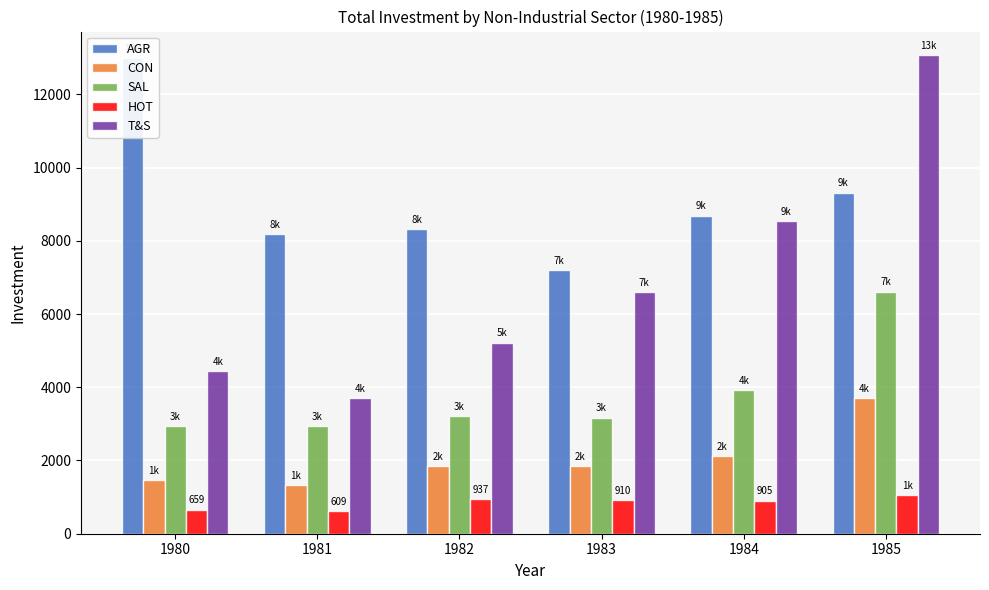

What value does the HOT series have at 1984?

905.2